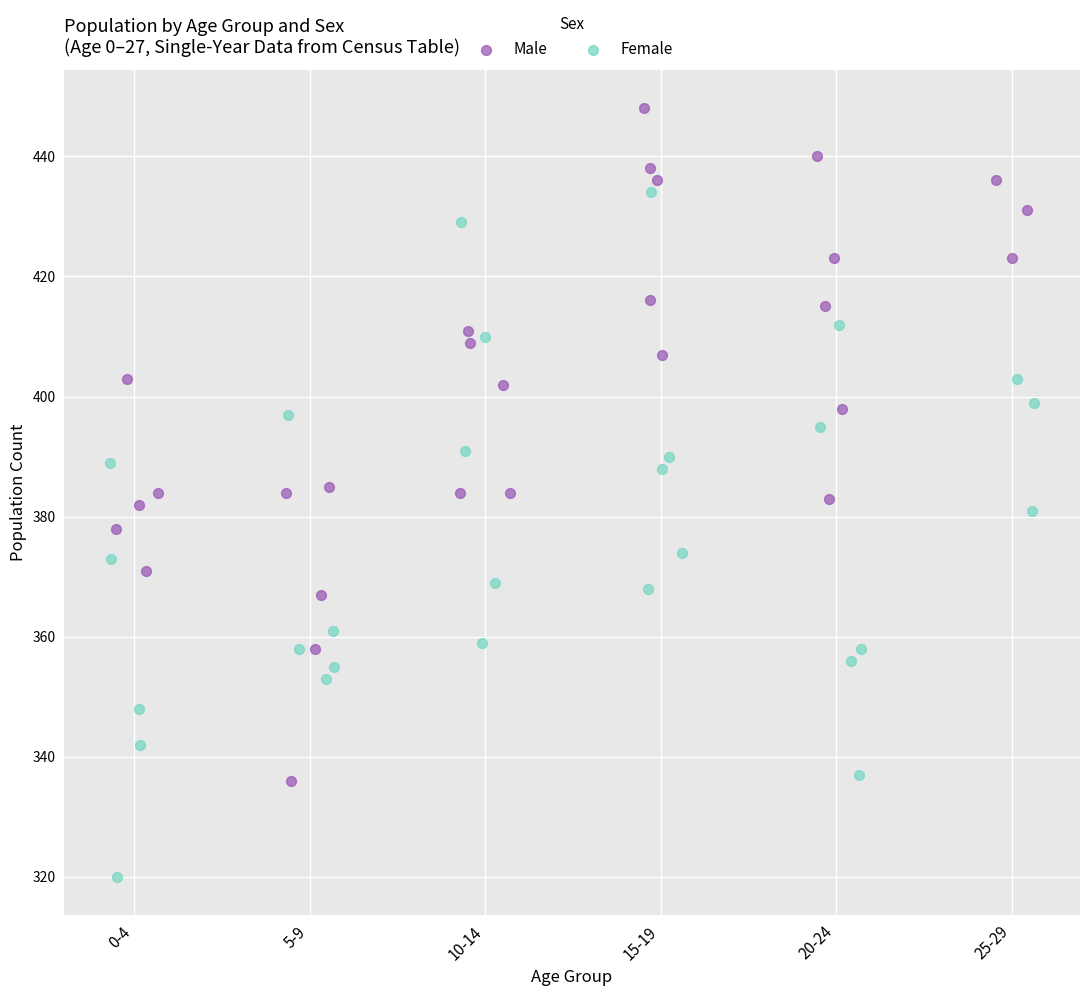

Which series has the largest Y range (max minus min)?

Female